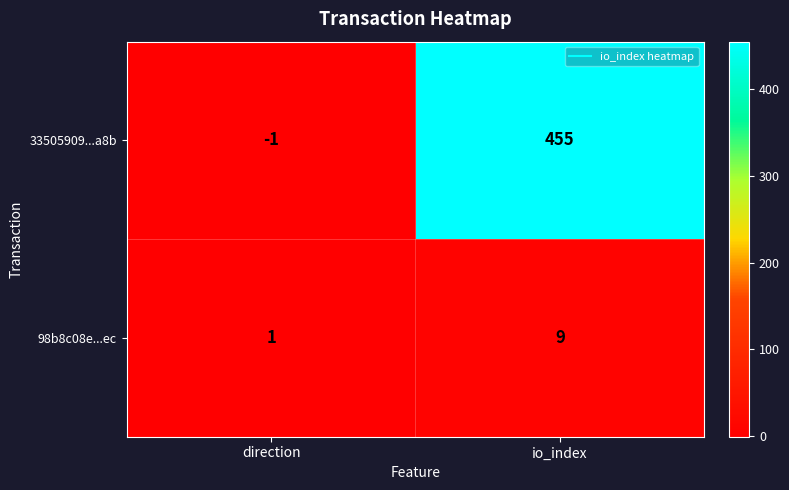

Reading right to left, extract all data points from this chart.

33505909...a8b: io_index=455	direction=-1
98b8c08e...ec: io_index=9	direction=1